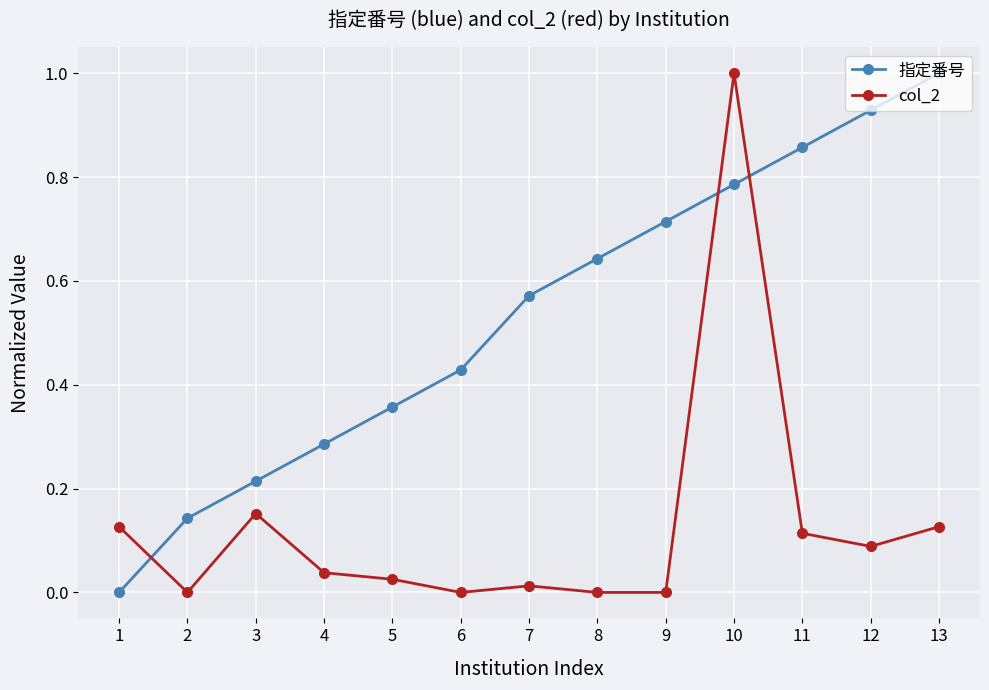

True or false: col_2 has a value of 0.0 at 13.

False